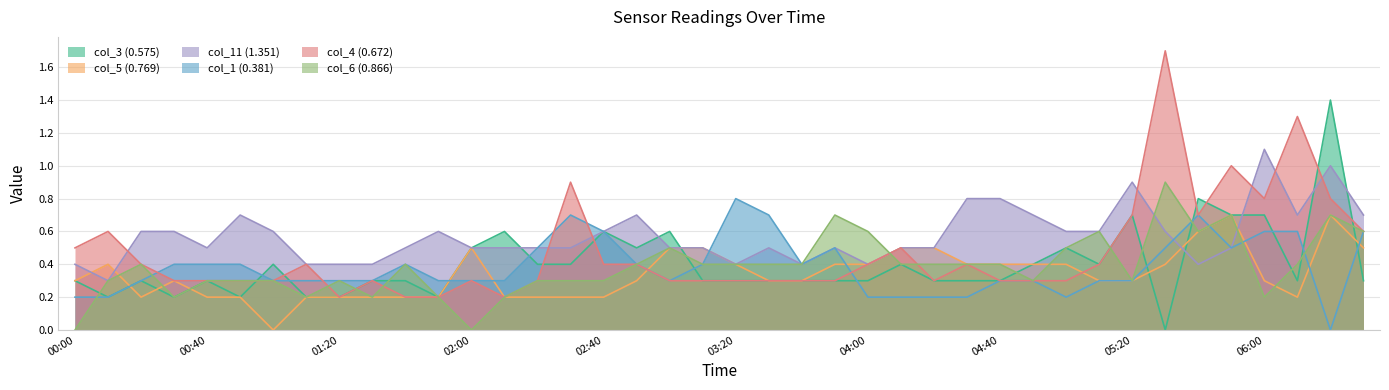

Does the chart have visible grid lines?

Yes